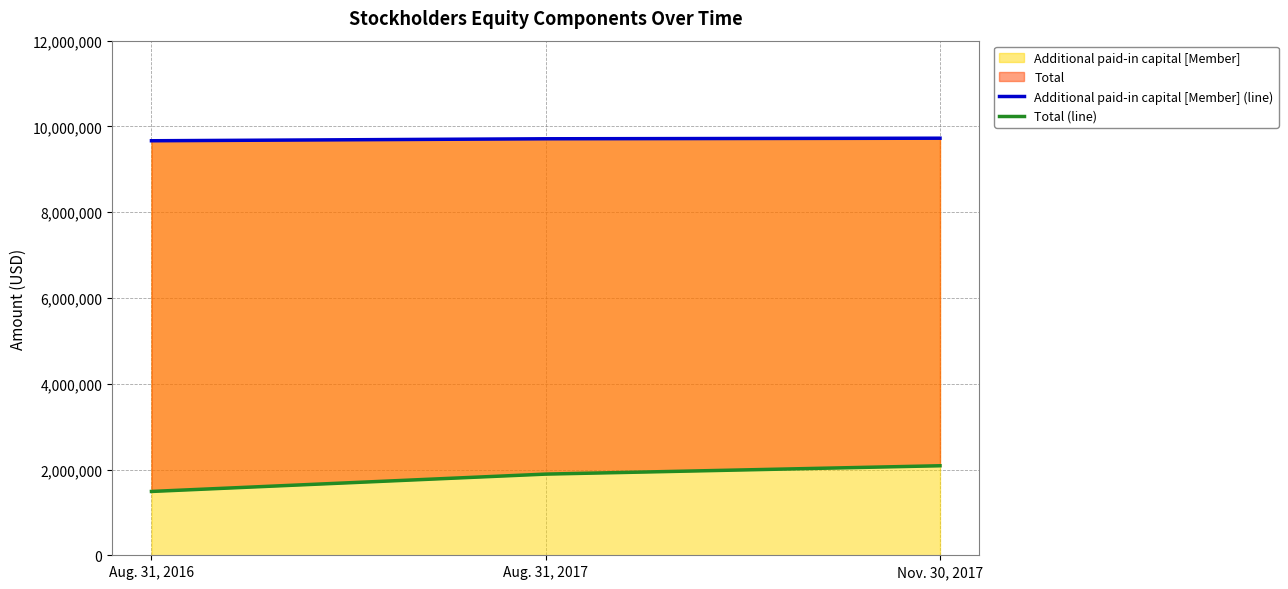

What is the label of the 1st point from the right?

Nov. 30, 2017